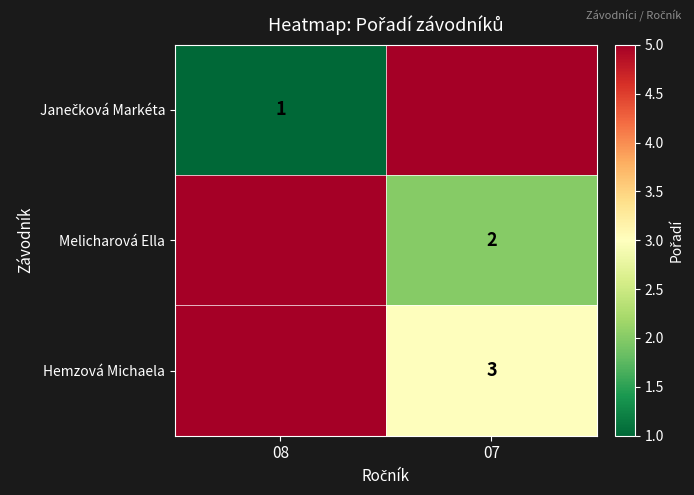

At which category is the sum across all series the highest?

08